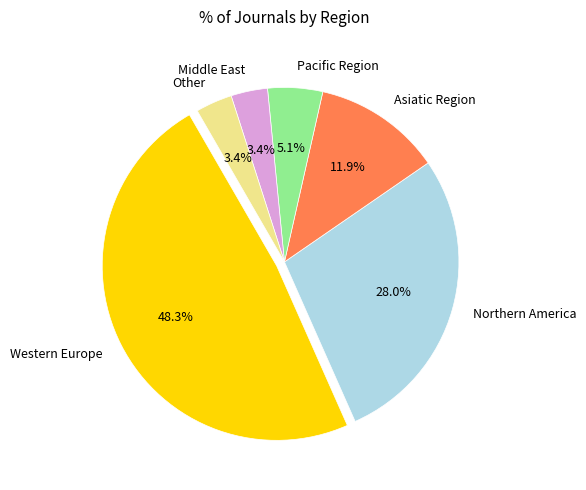

Does Asiatic Region account for over 50% of the chart?

No